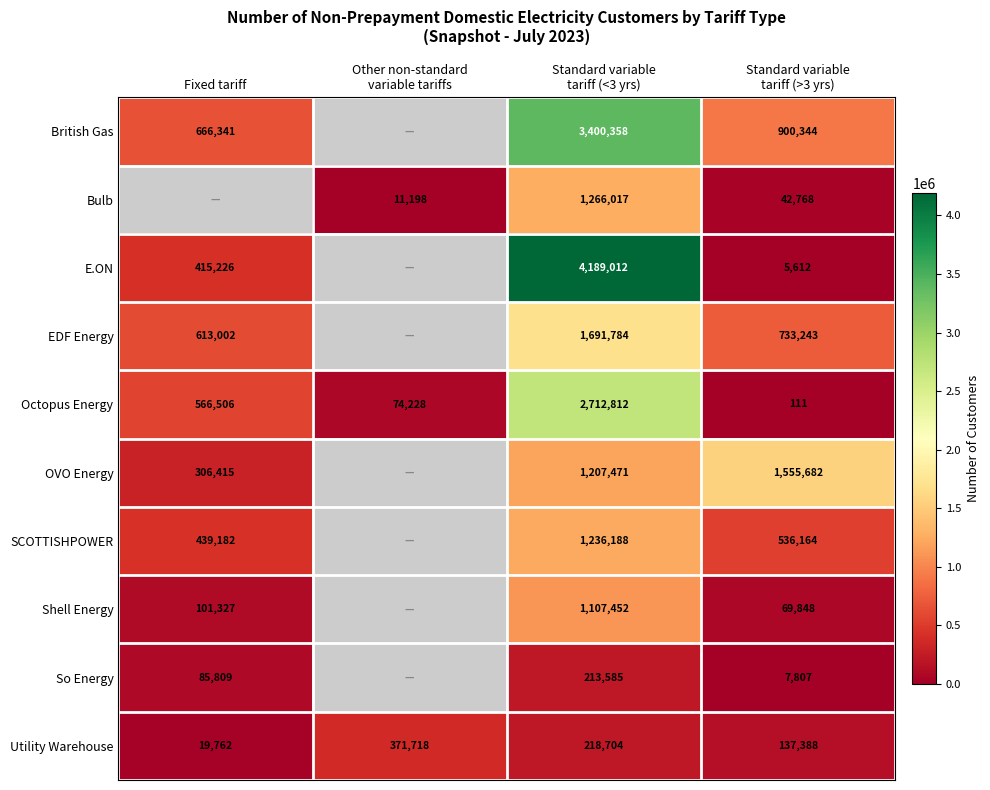

Is it true that SCOTTISHPOWER equals 439182 at Fixed tariff?

True